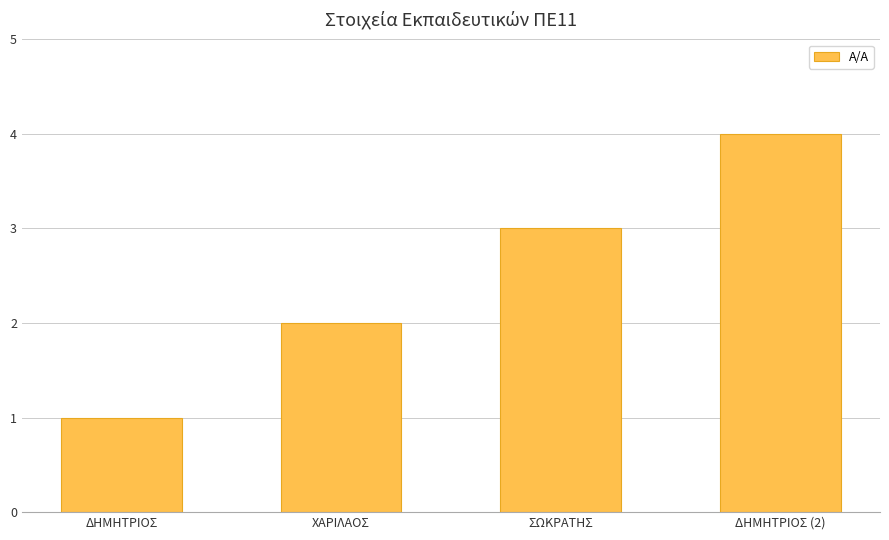

How many data points does each series have?

4